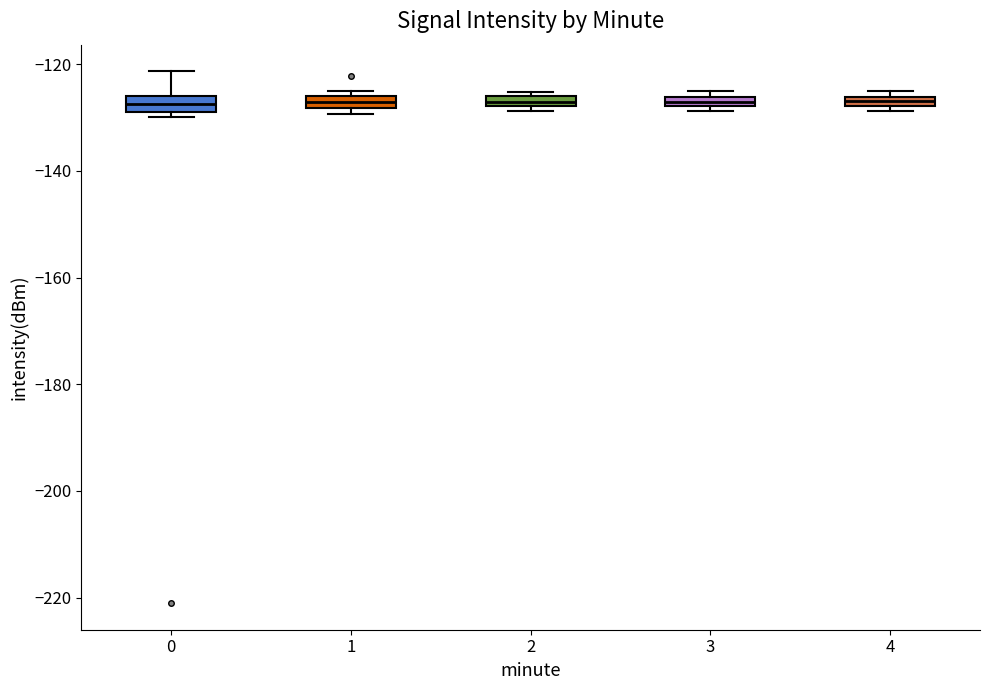

Where is the upper edge of the box at x = 1 on the y-axis? The values are not printed on the chart, so give them approximately, as read against the axis.

-126